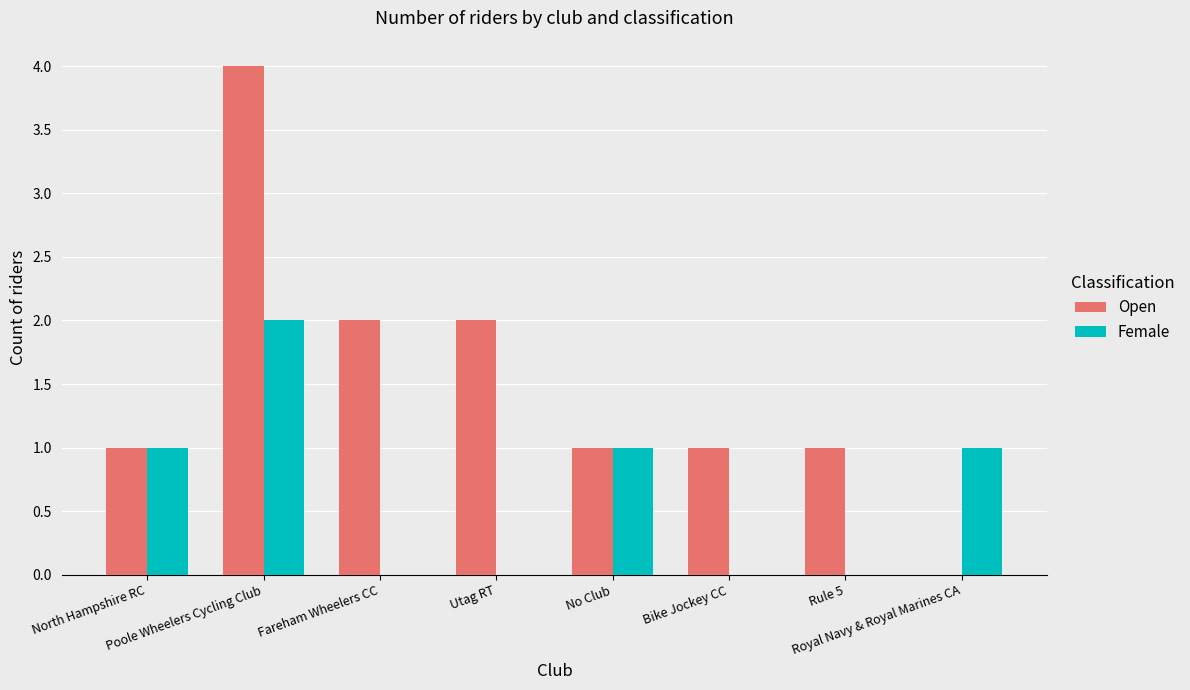

Does the chart contain stacked bars?

No